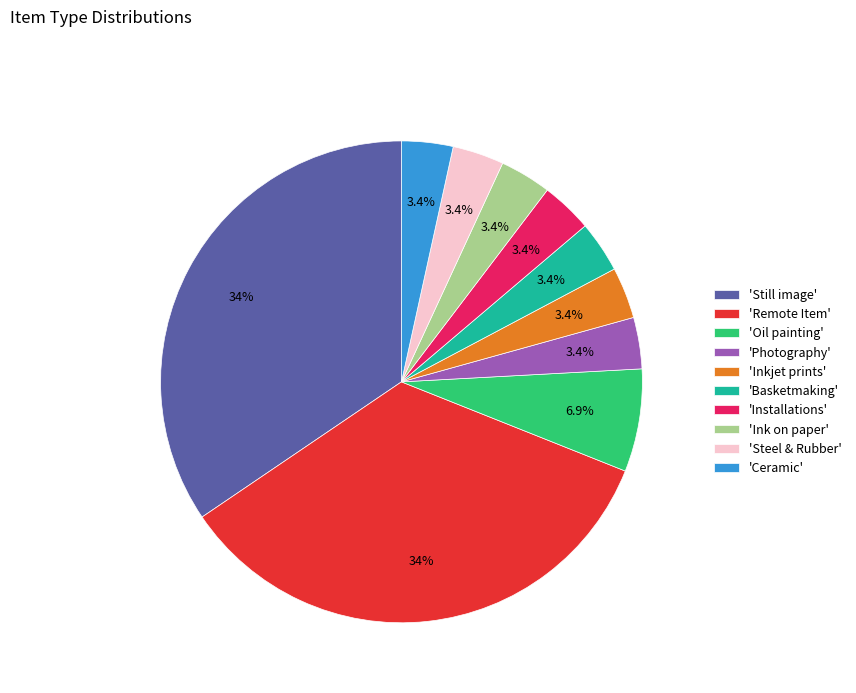

Count the number of slices in the pie.

10